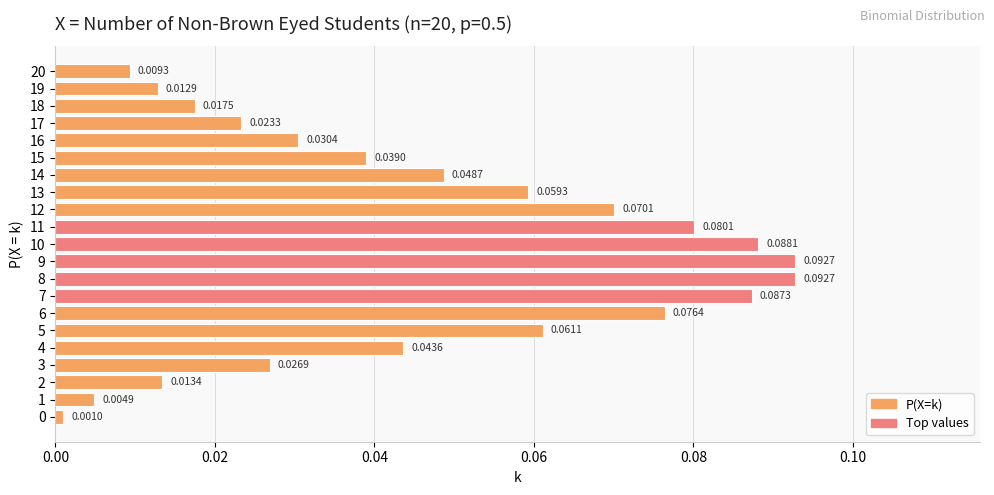

What is the sum of all values?

1.0